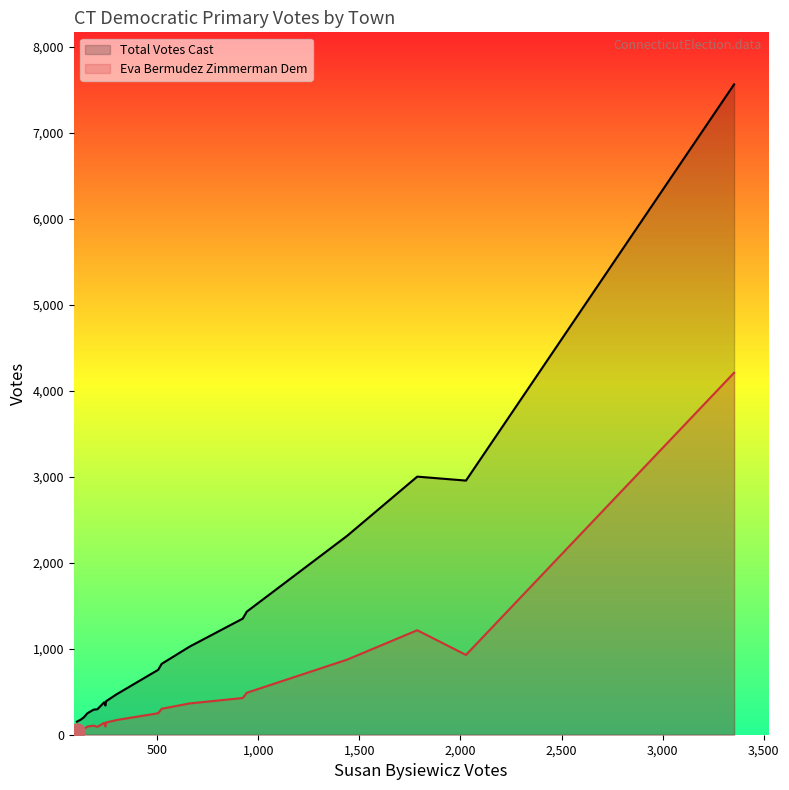

What are all the series names shown in the legend?

Total Votes Cast, Eva Bermudez Zimmerman Dem